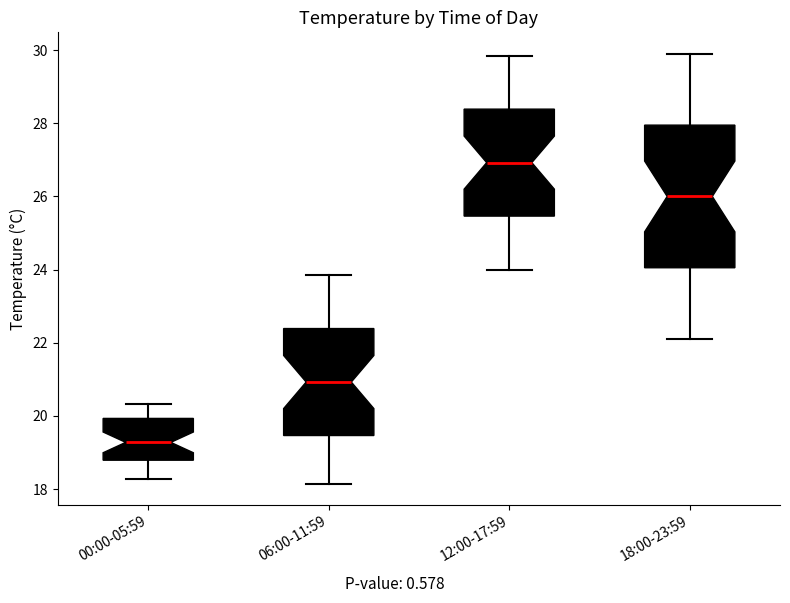

Which box's median line is the lowest?

00:00-05:59